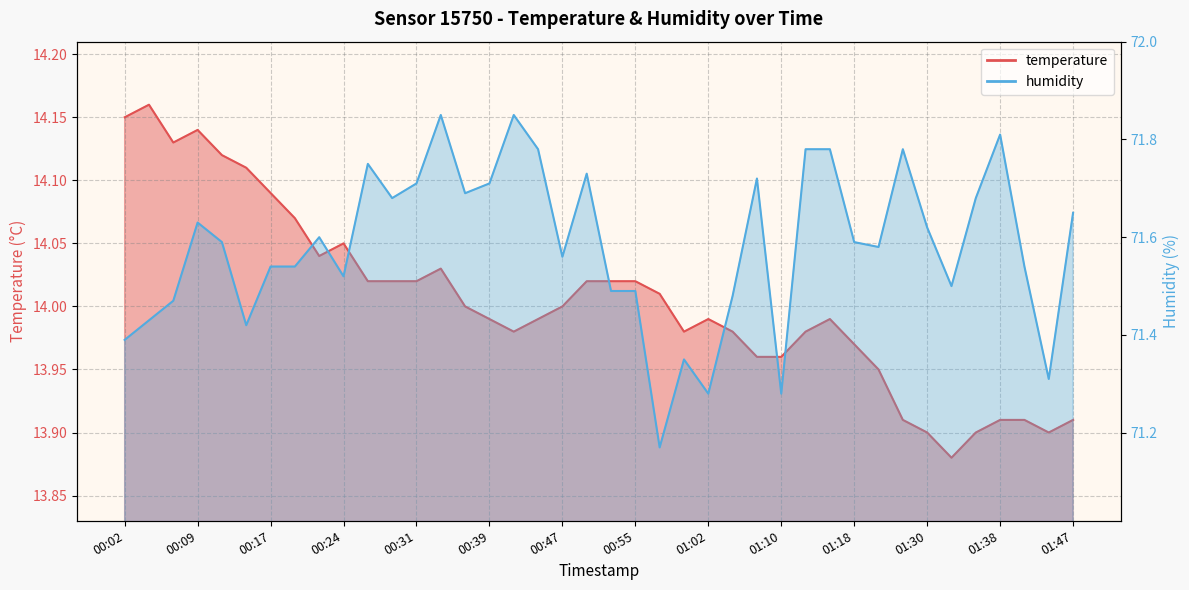

What are all the series names shown in the legend?

temperature, humidity